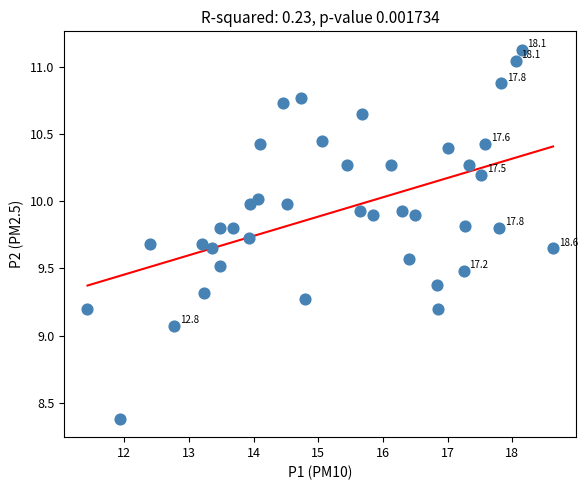

What Y value in the scatter plot is closest to 9?

9.1